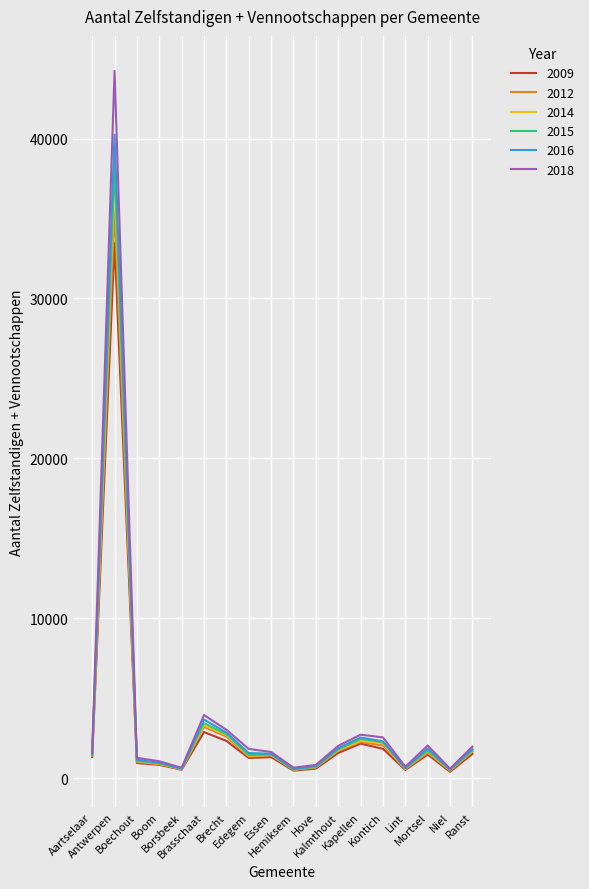

Is it true that 2015 equals 1481 at Aartselaar?

True